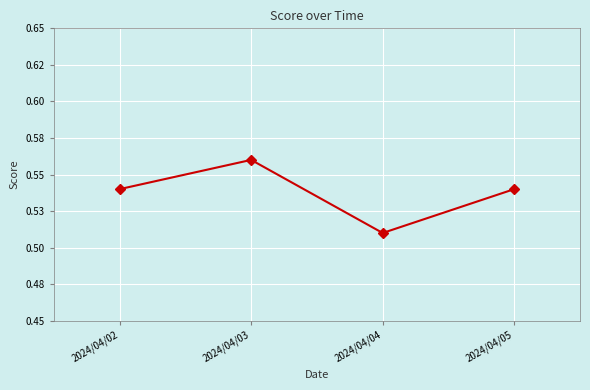

Rank the categories by value from highest to lowest.

2024/04/03, 2024/04/02, 2024/04/05, 2024/04/04